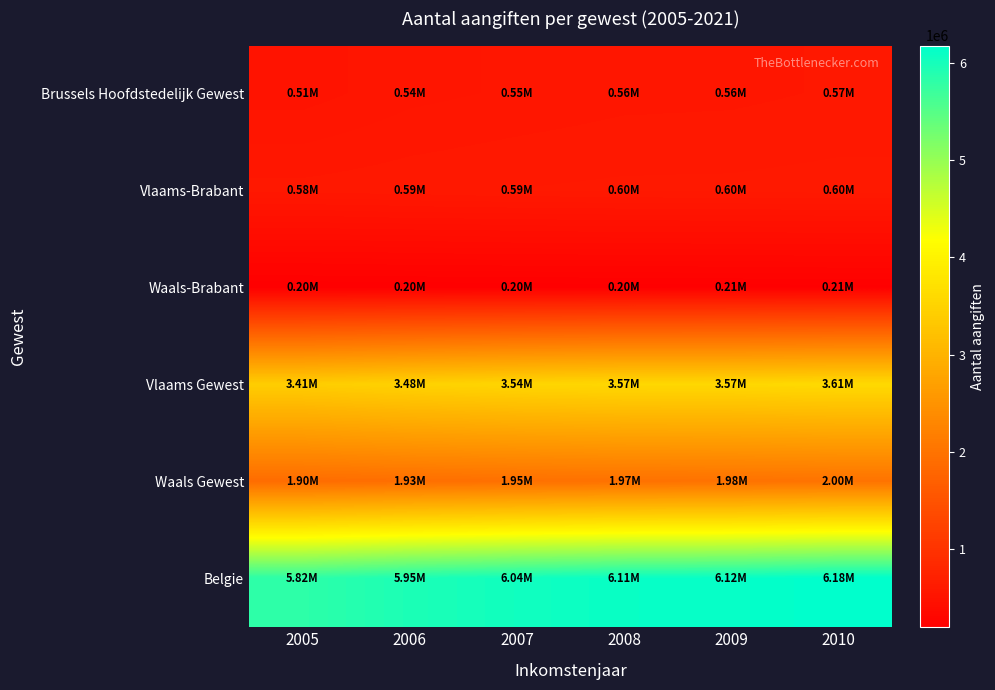

Reading left to right, list all the values displayed in this chart.

Brussels Hoofdstedelijk Gewest: 2005=510728	2006=538116	2007=549588	2008=560489	2009=562807	2010=572150
Vlaams-Brabant: 2005=577400	2006=585779	2007=593297	2008=598058	2009=598768	2010=602990
Waals-Brabant: 2005=195207	2006=199078	2007=202120	2008=204675	2009=206378	2010=208944
Vlaams Gewest: 2005=3410544	2006=3483527	2007=3536373	2008=3572960	2009=3574506	2010=3606375
Waals Gewest: 2005=1897838	2006=1931309	2007=1954304	2008=1972519	2009=1983800	2010=1999684
Belgie: 2005=5819110	2006=5952952	2007=6040265	2008=6105968	2009=6121113	2010=6178209